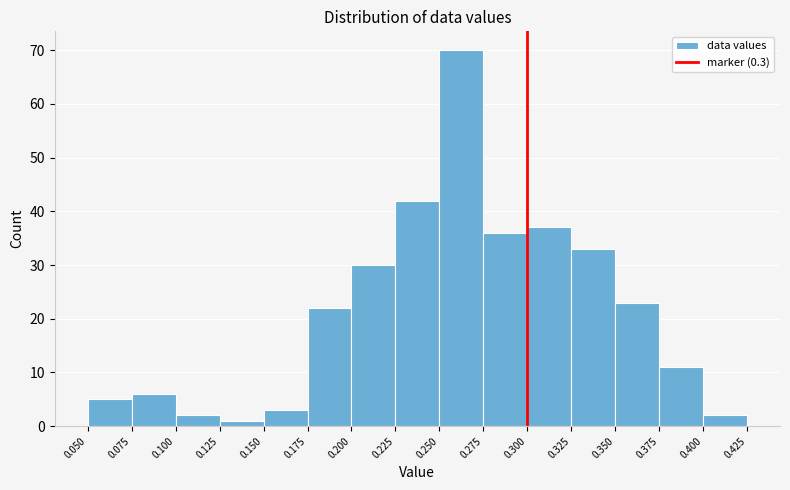

What is the height of the bar covering 0.200 to 0.225 on the x-axis? The values are not printed on the chart, so give them approximately, as read against the axis.

30